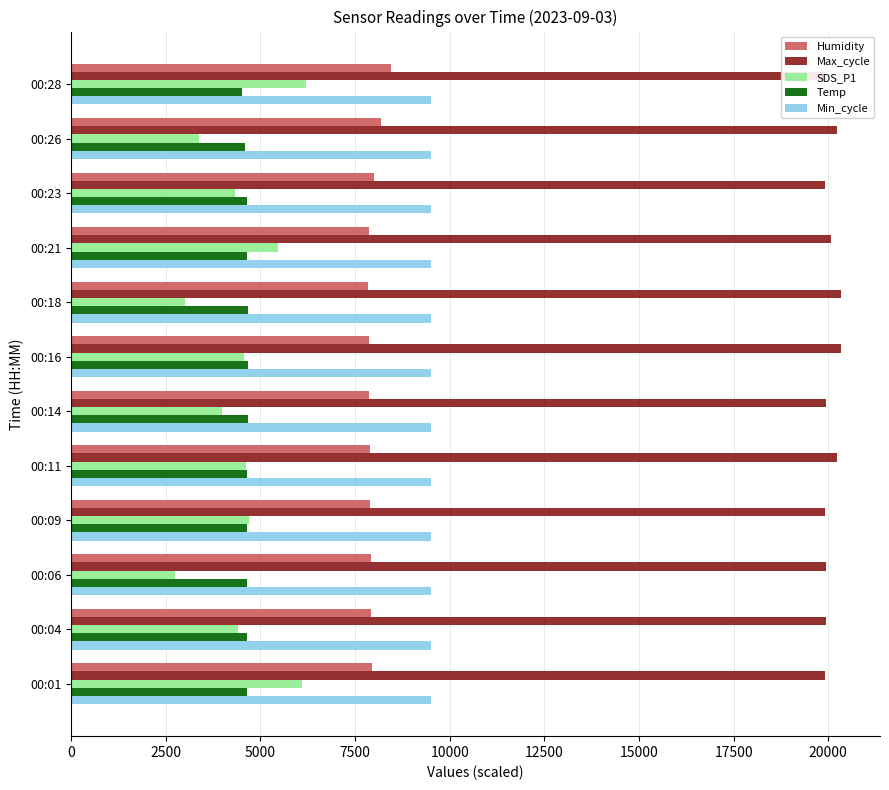

The value of SDS_P1 at 00:21 is 1128.3. True or false?

False